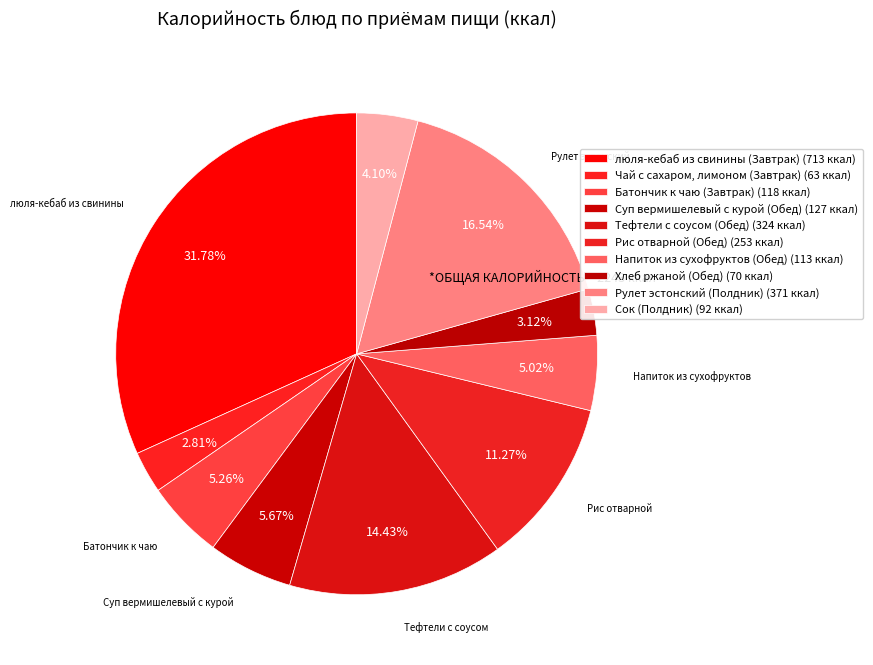

How many slices are in this pie chart?

10